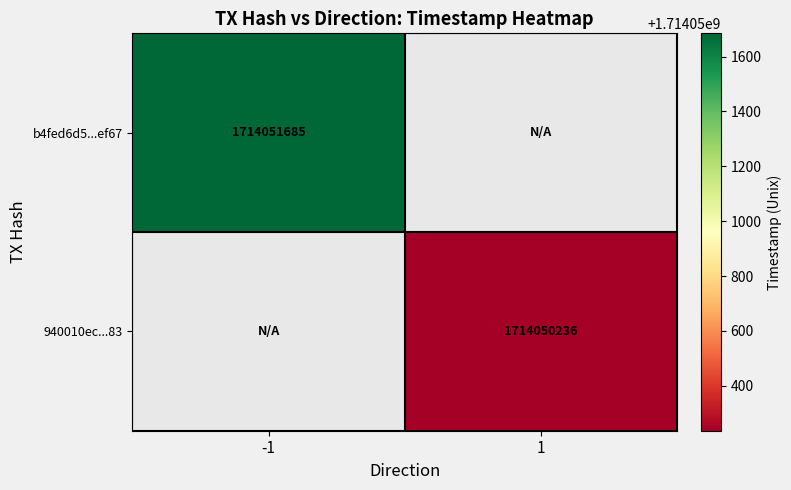

Which series has the largest total across all categories?

b4fed6d5efb763b1d8ce0c840c5562691a2ef67